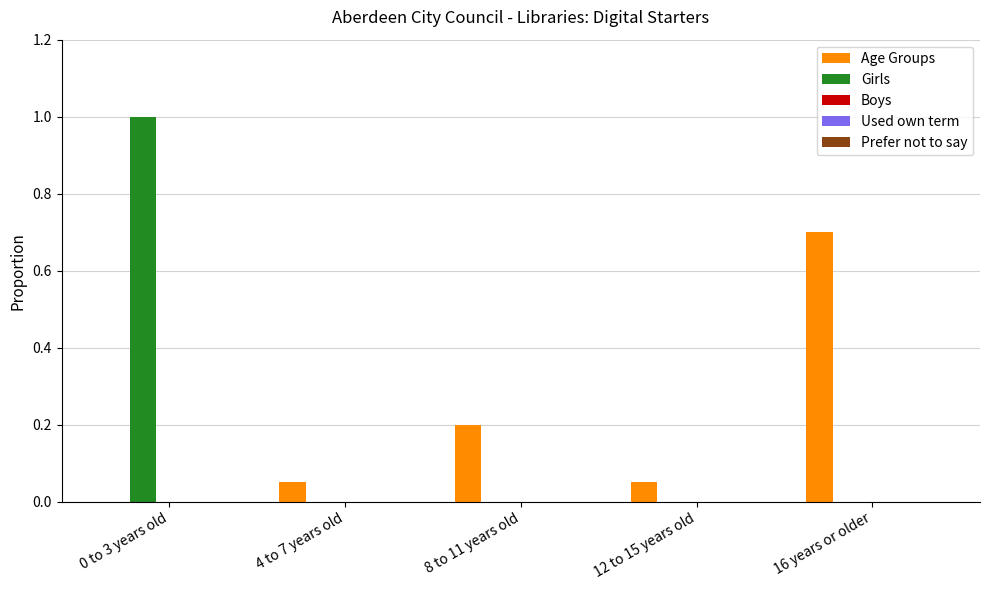

At which label does Age Groups reach its peak?

16 years or older